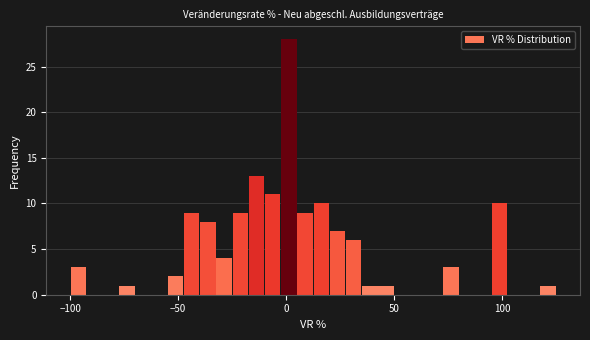

Around what value on the x-axis is the tallest bar? Give the approximate position of its centre, as read against the axis.

0